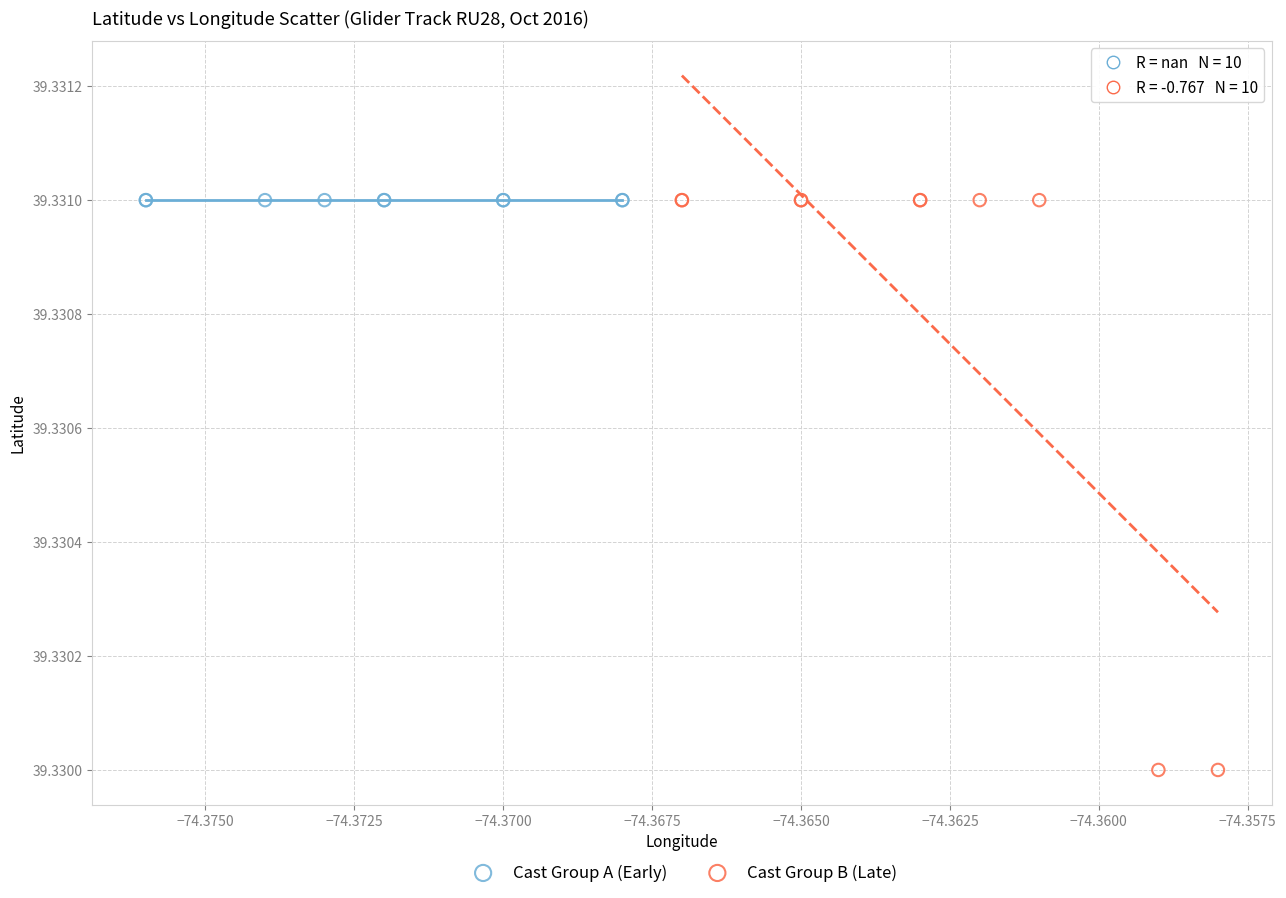

Which series reaches the minimum Y coordinate?

Cast Group B (Late)